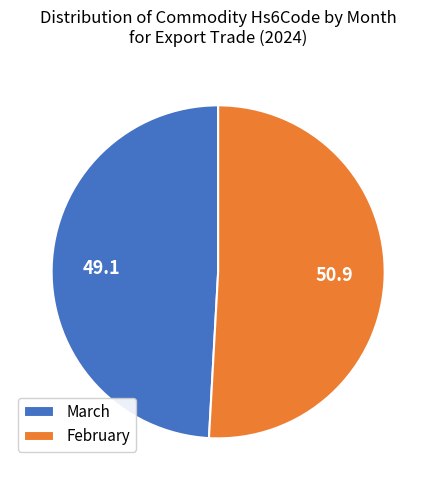

Is the sum of February and March greater than half?

Yes